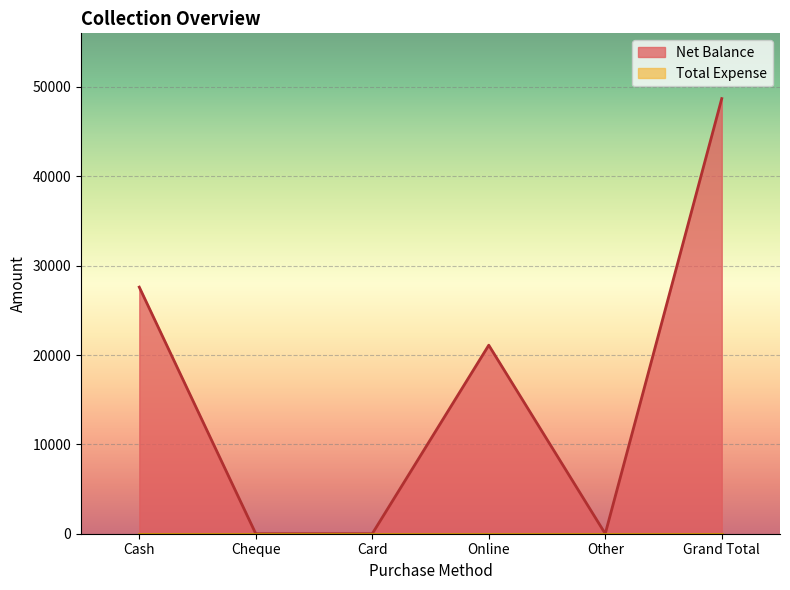

List the labels in order of value, largest first.

Grand Total, Cash, Online, Cheque, Card, Other